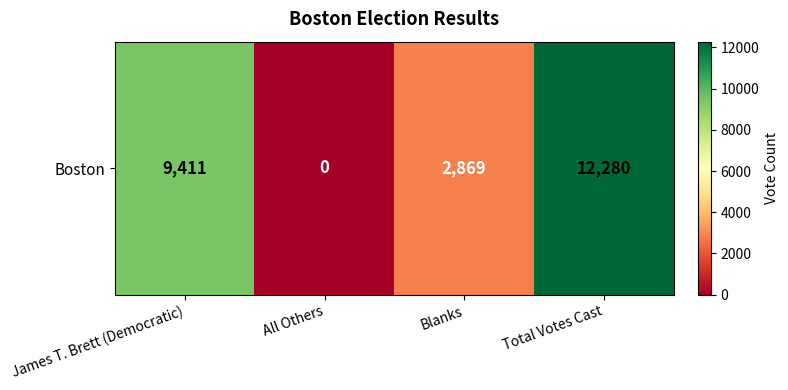

How many data points are above 9411?

1